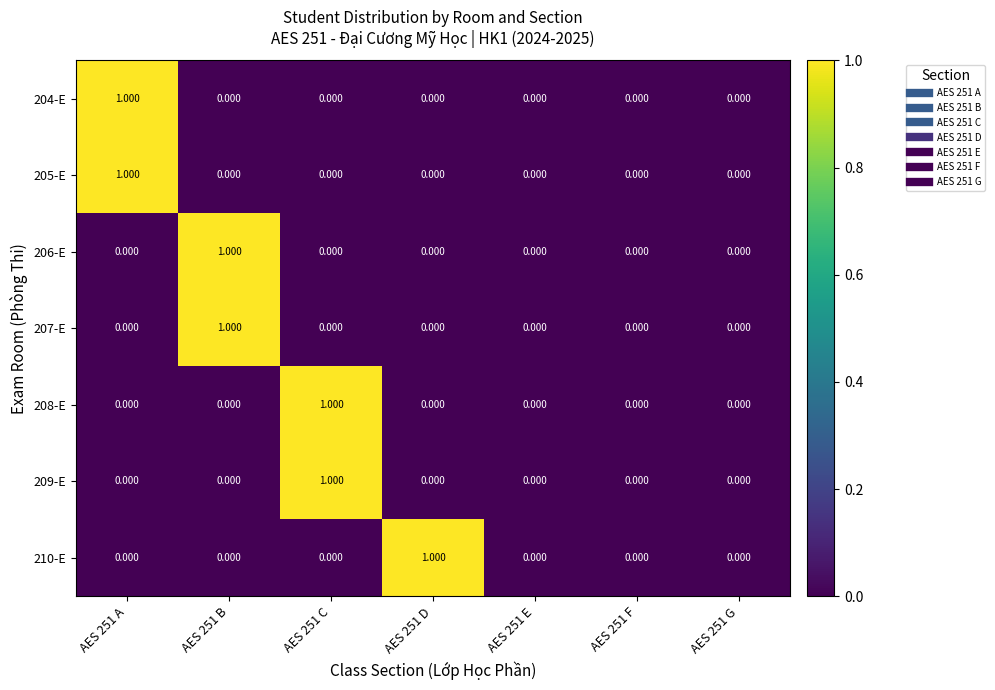

Is the value of 208-E at AES 251 C greater than the value of 207-E at AES 251 G?

Yes